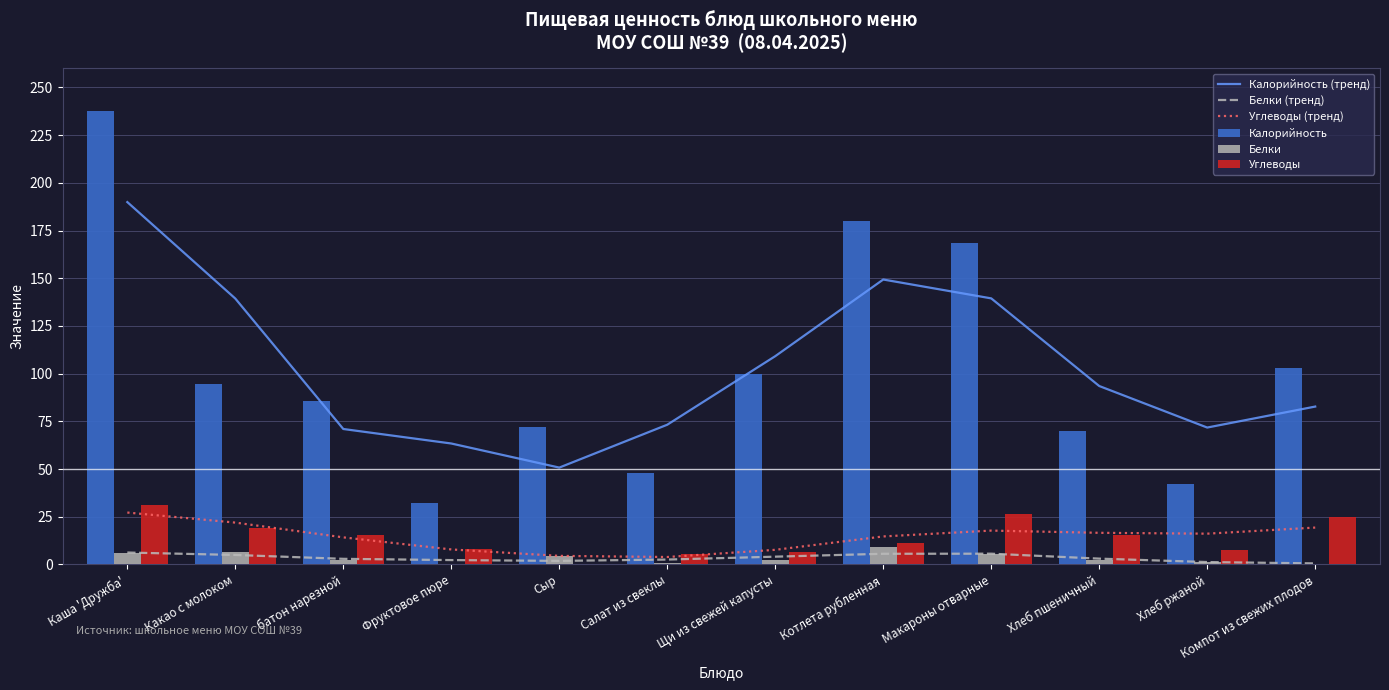

True or false: Белки has a value of 0.9 at Хлеб пшеничный.

False